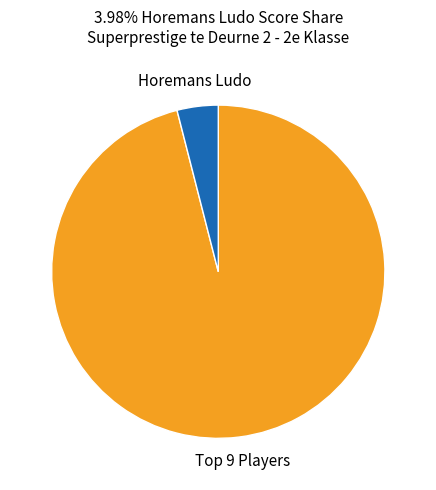

Rank the categories by value from highest to lowest.

Top 9 Players, Horemans Ludo